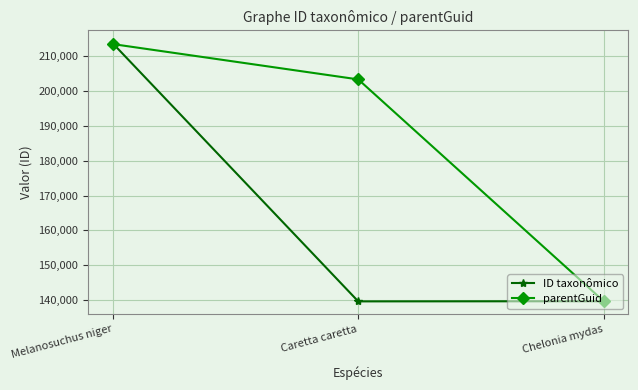

What is the average value of the ID taxonômico series?

164326